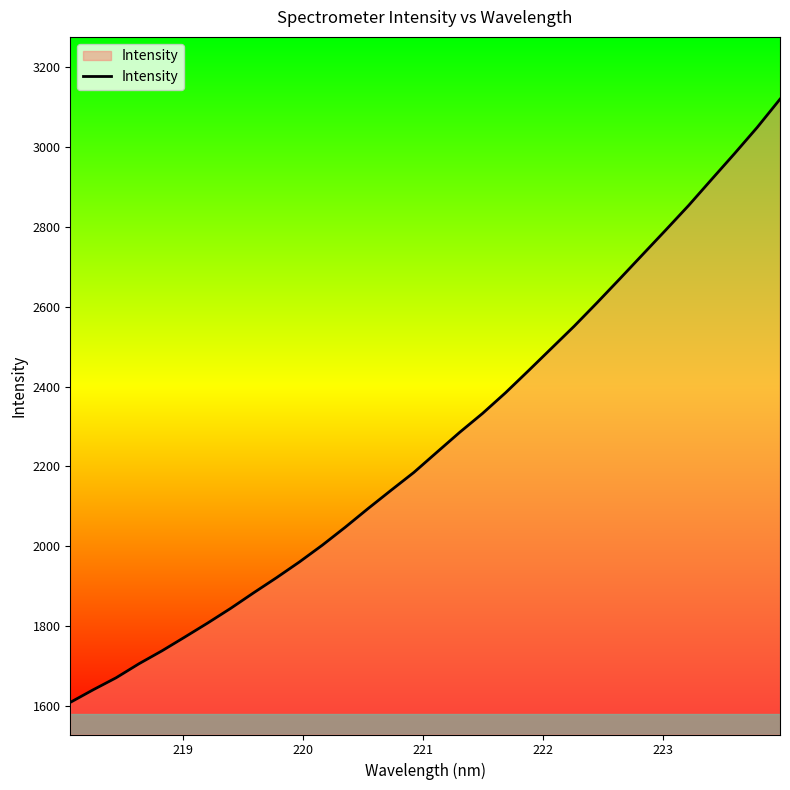

What is the difference between the maximum and minimum values?

1511.0